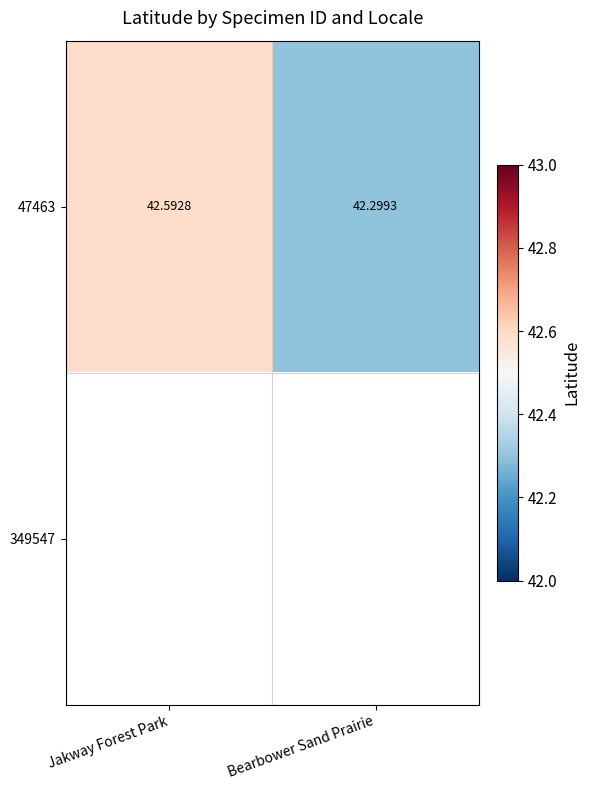

Rank the categories by 47463 value from lowest to highest.

Bearbower Sand Prairie, Jakway Forest Park